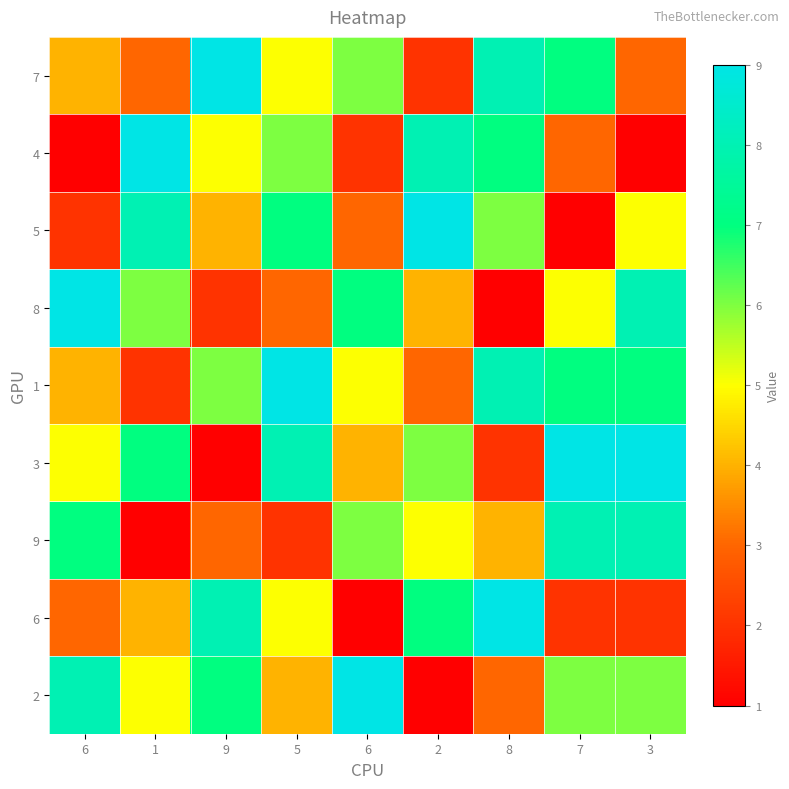

Rank the series at 9 from lowest to highest value.

3, 8, 9, 5, 4, 1, 2, 6, 7